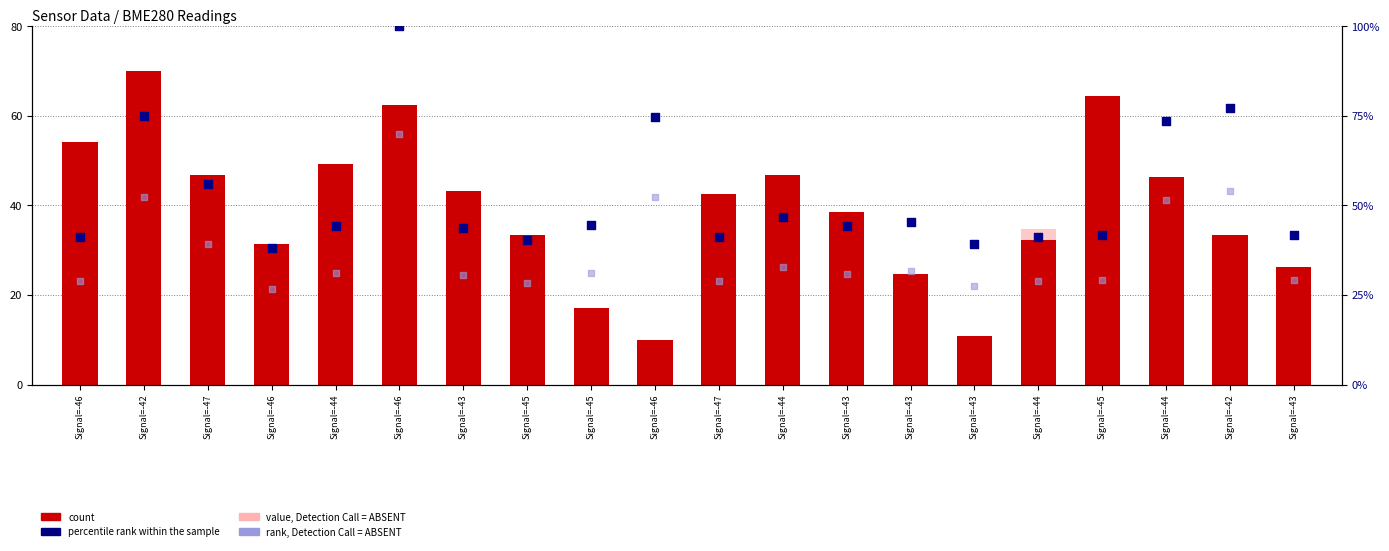

Which series has the largest total across all categories?

percentile rank within the sample